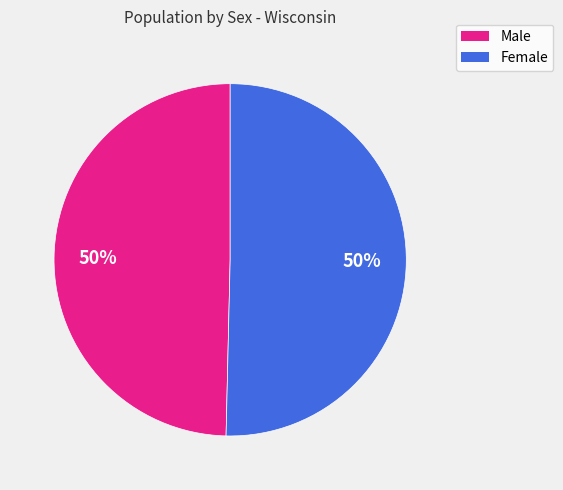

Is the sum of Male and Female greater than half?

Yes